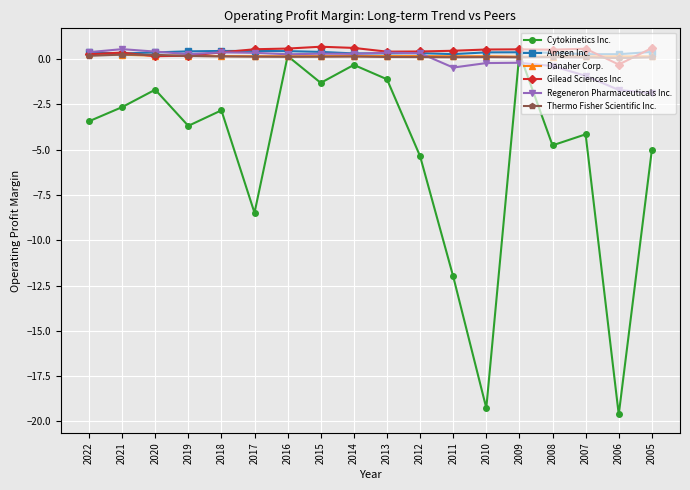

The Danaher Corp. series shows 0.2 at 2020. True or false?

True